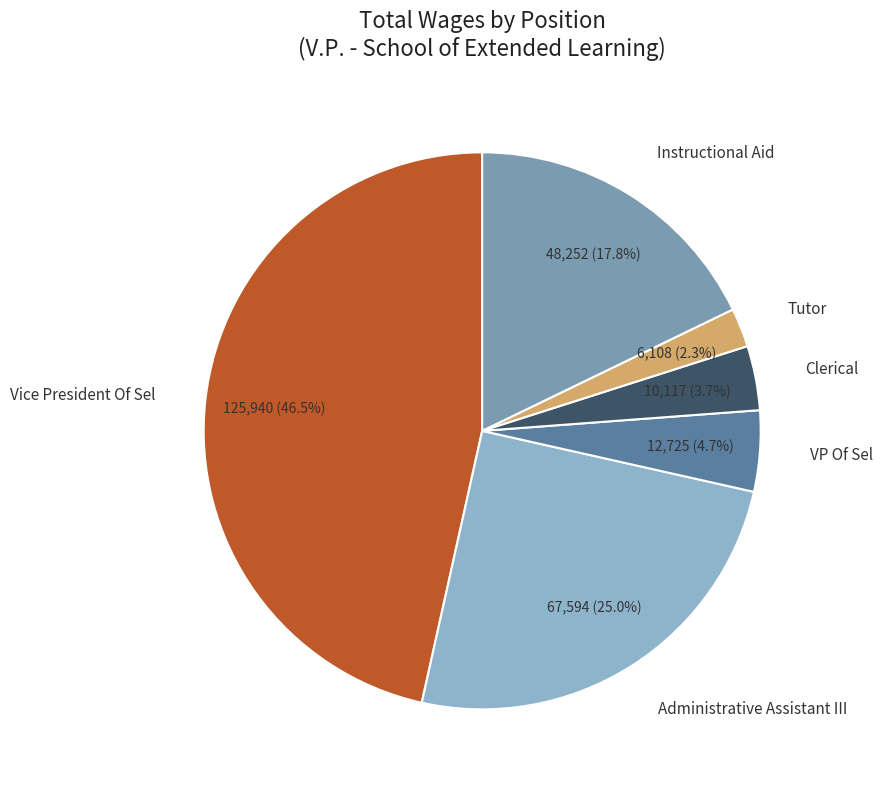

Which has a higher value, Clerical or VP Of Sel?

VP Of Sel